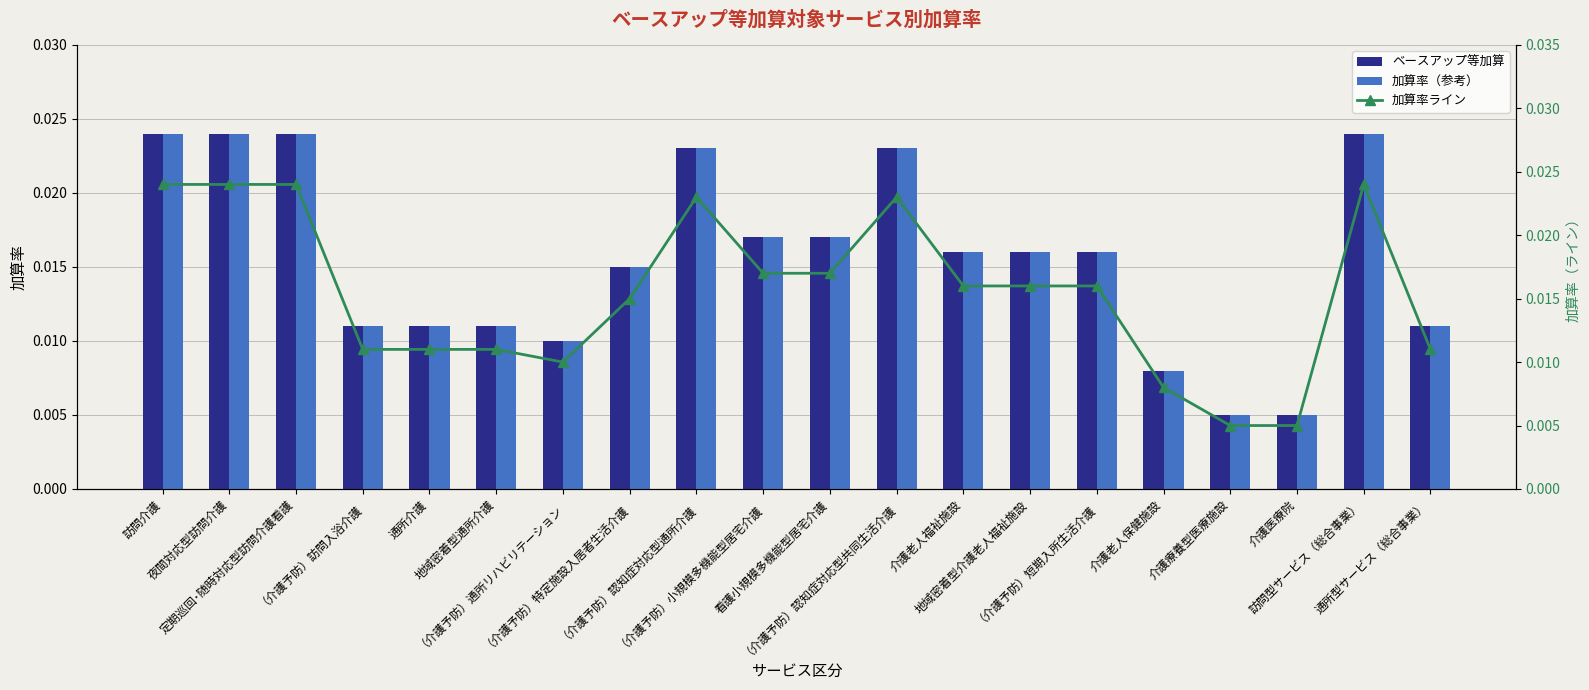

Between （介護予防）認知症対応型通所介護 and 介護療養型医療施設, which series saw the biggest shift?

ベースアップ等加算